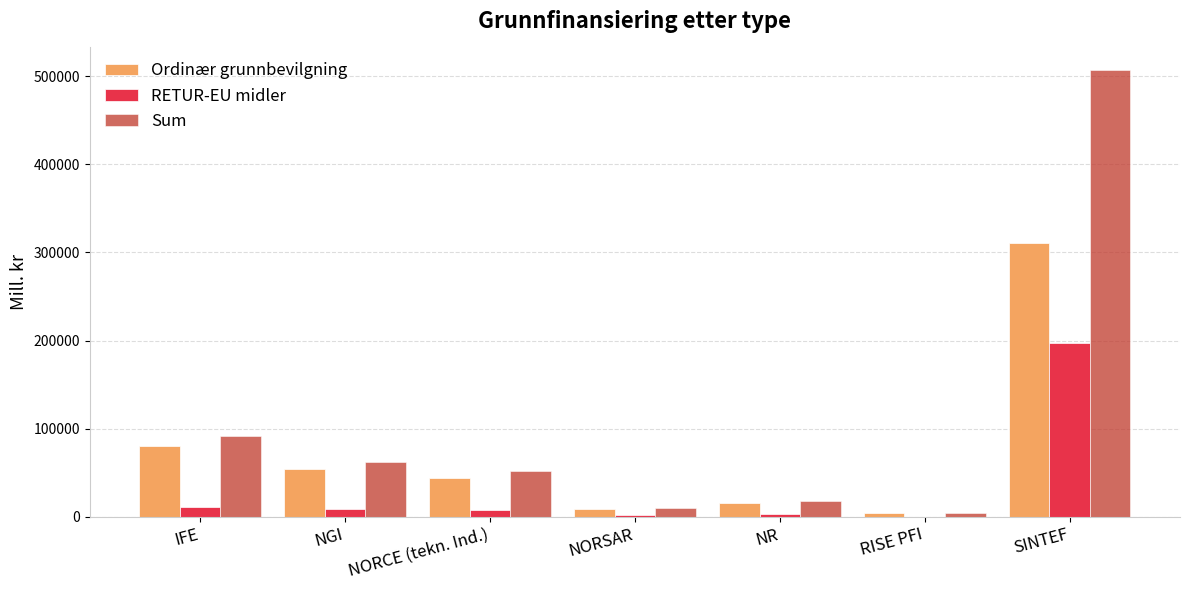

Which label corresponds to the largest value in the chart?

SINTEF